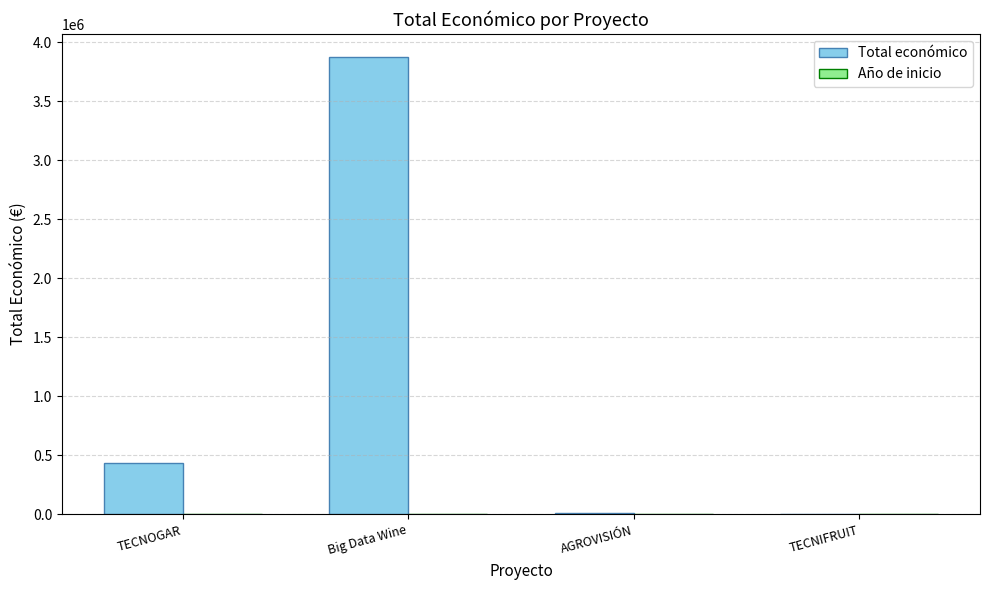

What is the maximum value shown in the chart?

3875118